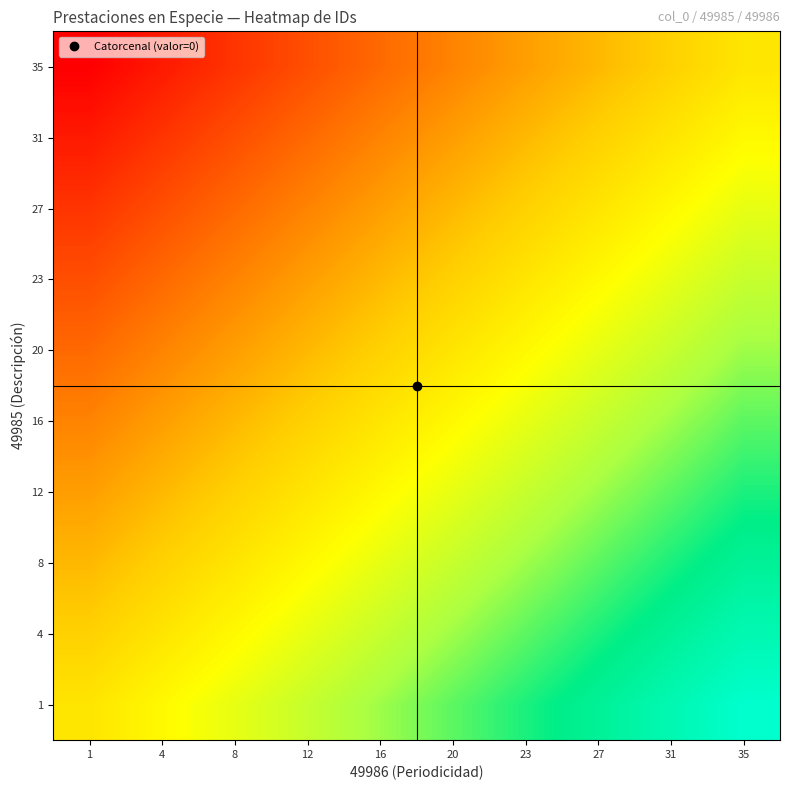

What is the total value across all series at 16?

-5